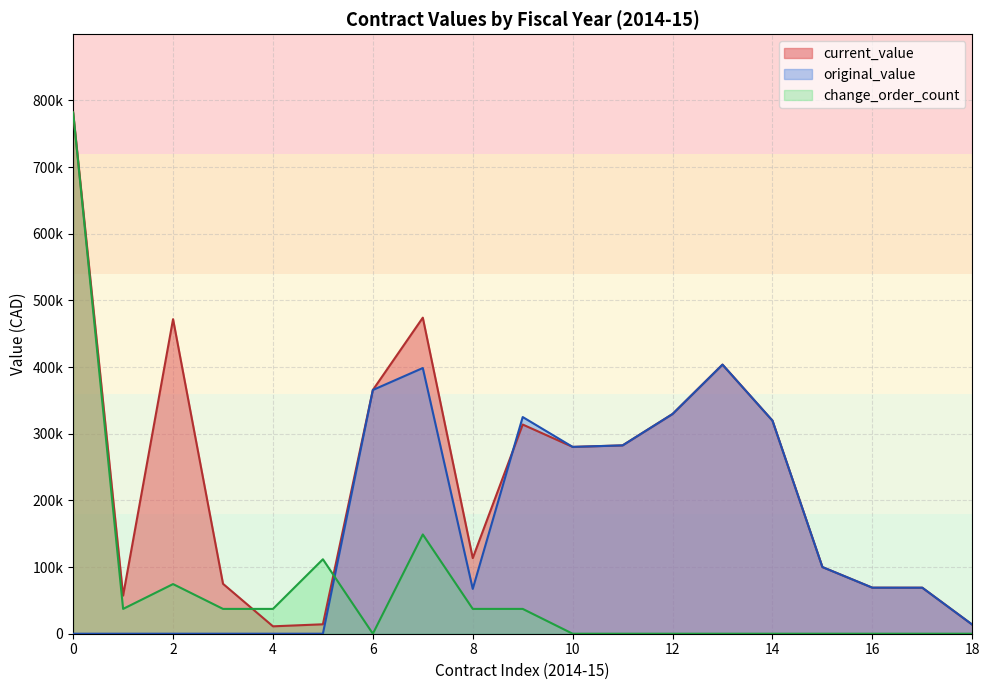

What is the difference between the current_value values at 6 and 4?

354487.9